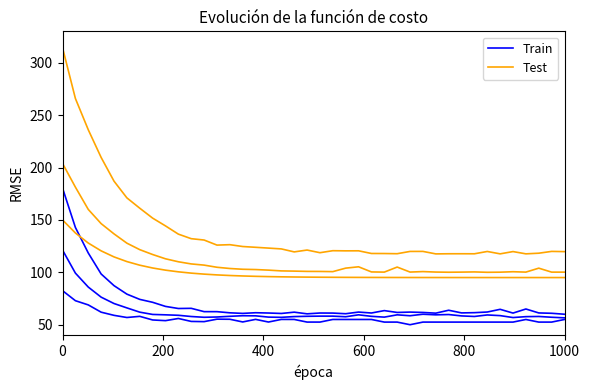

Reading left to right, extract all data points from this chart.

Train: 180.4	142.8	118.4	98.4	87.3	79.2	74.2	71.4	67.5	65.5	65.6	62.5	62.5	61.4	60.8	61.4	61.2	60.7	62.0	60.4	61.2	61.1	60.5	62.1	61.2	63.5	61.7	62.0	61.7	61.0	63.8	61.3	61.5	62.1	64.7	61.1	65.0	61.2	60.9	60.0
Test: 314.4	265.9	236.1	209.6	187.0	171.1	161.2	151.7	144.3	136.4	132.1	130.8	126.0	126.4	124.6	123.9	123.1	122.3	119.5	121.3	118.7	120.6	120.5	120.5	118.0	117.9	117.8	119.9	120.0	117.6	117.7	117.7	117.7	119.9	117.6	119.8	117.6	118.3	120.0	119.8